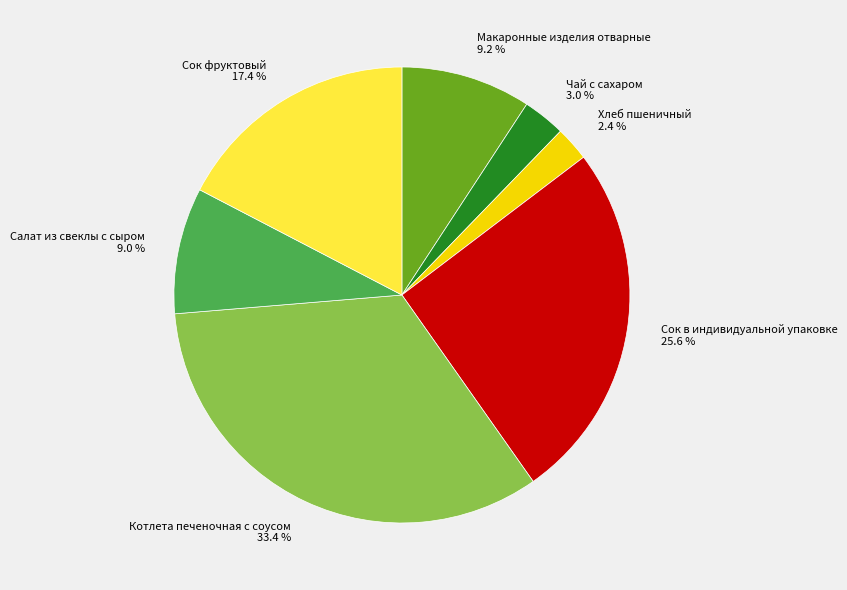

How many segments does this pie chart have?

7